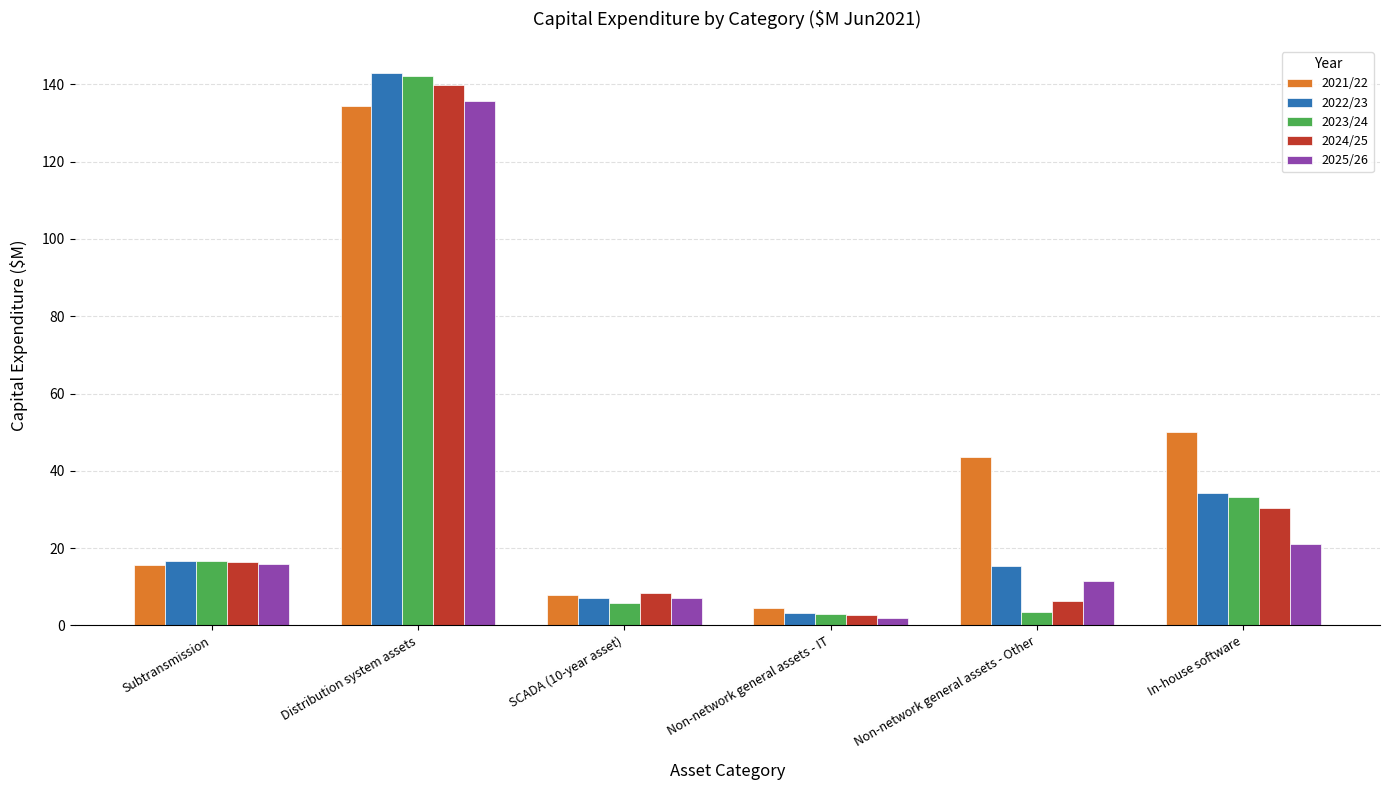

What is the value of the 2023/24 bar at the 1st from the left?

16.6